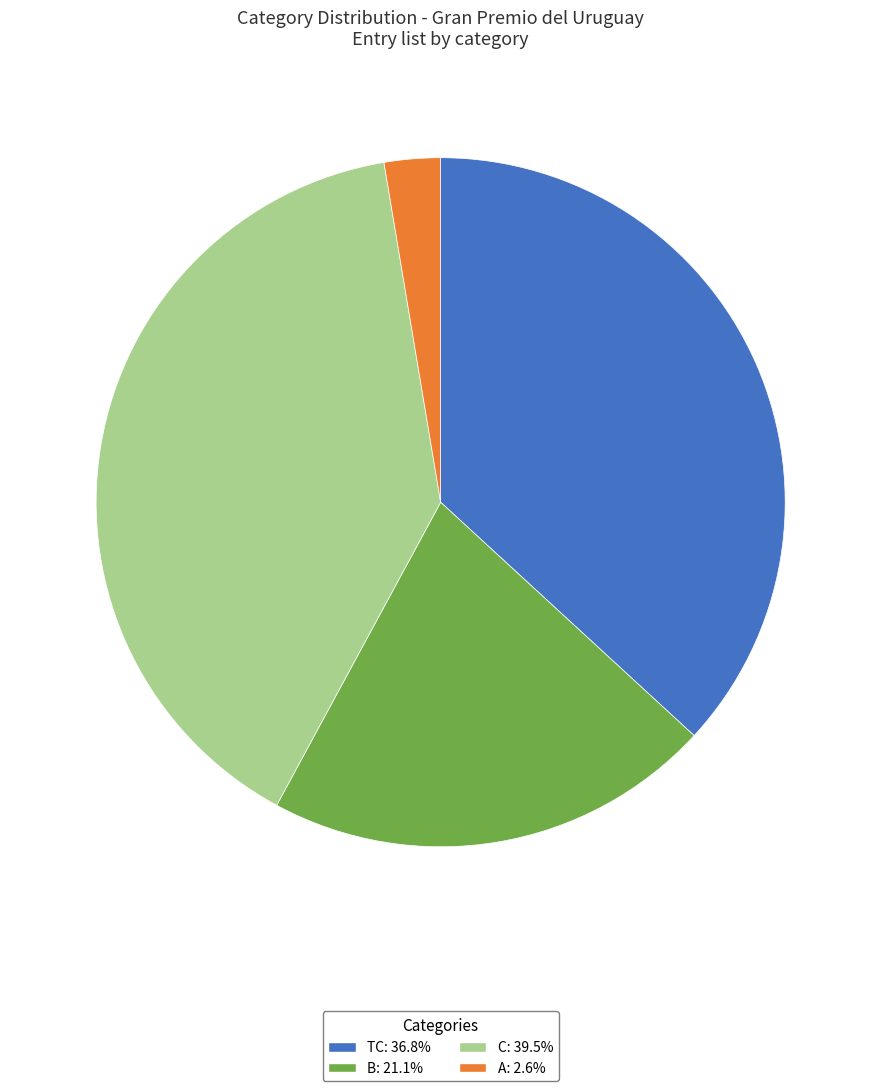

Is there any slice that represents more than half of the pie?

No